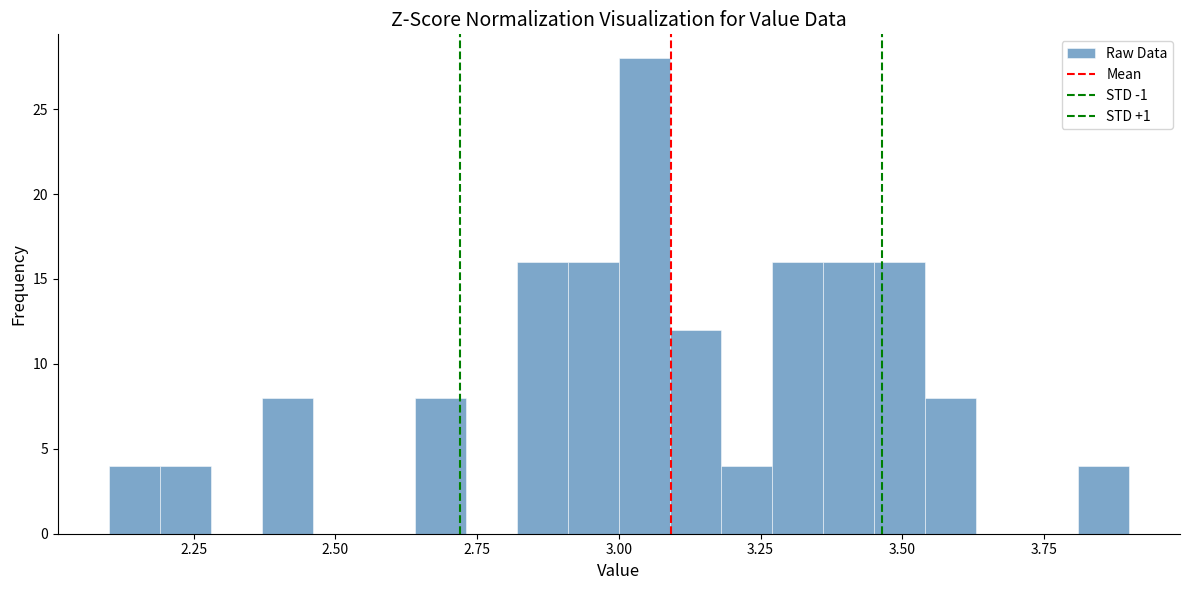

Around what value on the x-axis is the tallest bar? Give the approximate position of its centre, as read against the axis.

3.05